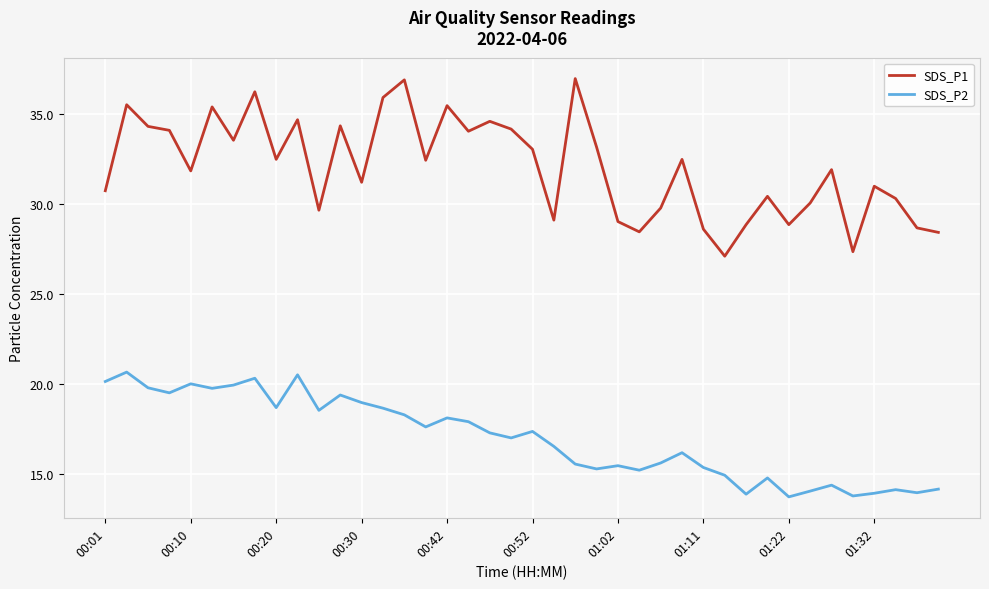

How many lines are shown in the chart?

2